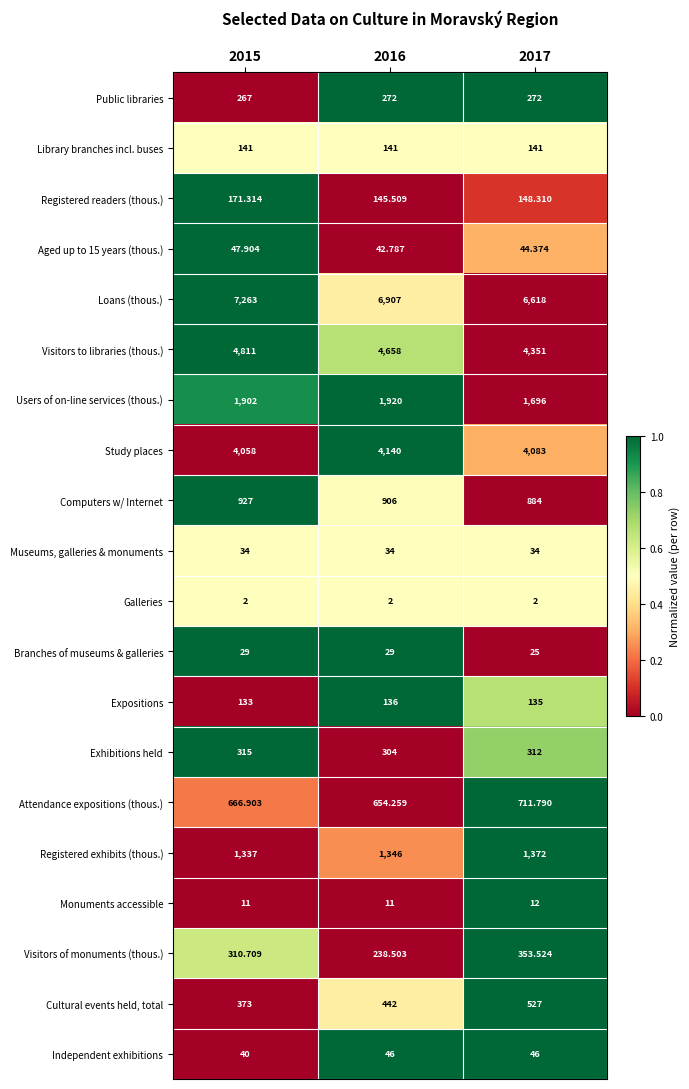

Rank the series by their maximum value, from highest to lowest.

Loans (thous.), Visitors to libraries (thous.), Study places, Users of on-line services (thous.), Registered exhibits (thous.), Computers w/ Internet, Attendance expositions (thous.), Cultural events held, total, Visitors of monuments (thous.), Exhibitions held, Public libraries, Registered readers (thous.), Library branches incl. buses, Expositions, Aged up to 15 years (thous.), Independent exhibitions, Museums, galleries & monuments, Branches of museums & galleries, Monuments accessible, Galleries